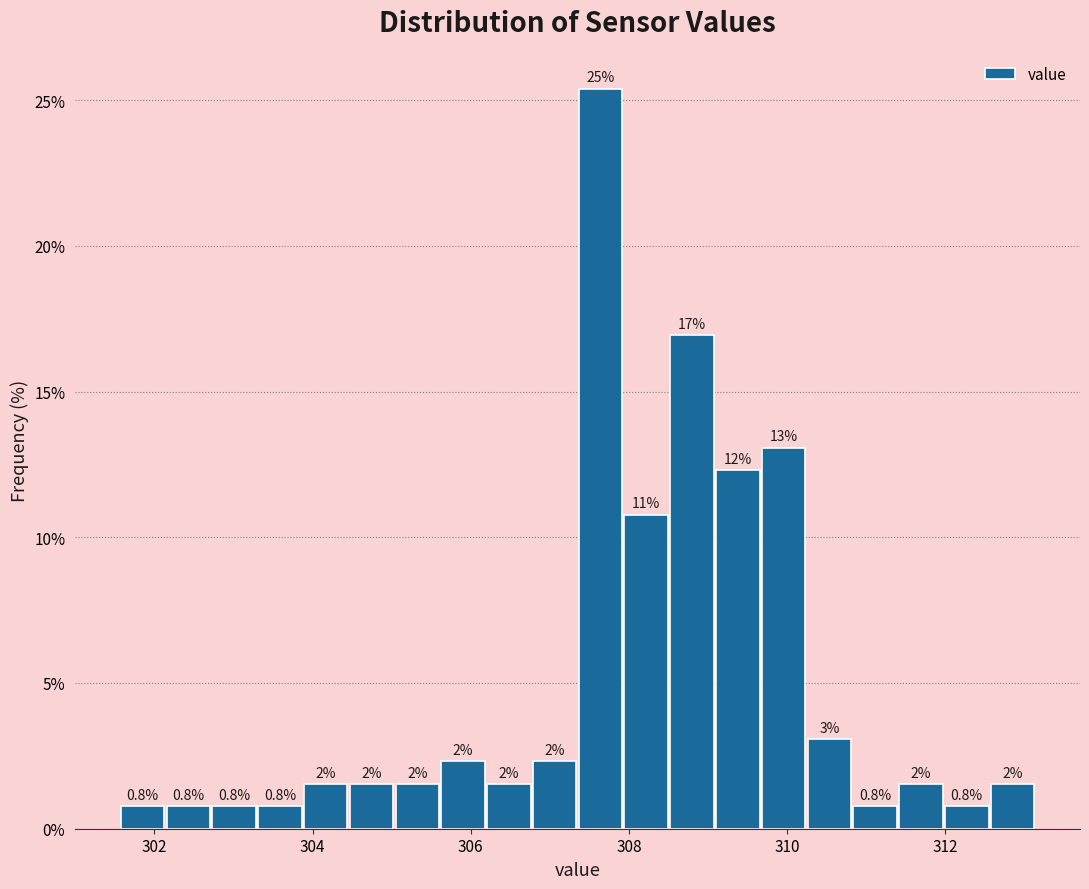

Around what value on the x-axis is the tallest bar? Give the approximate position of its centre, as read against the axis.

307.6